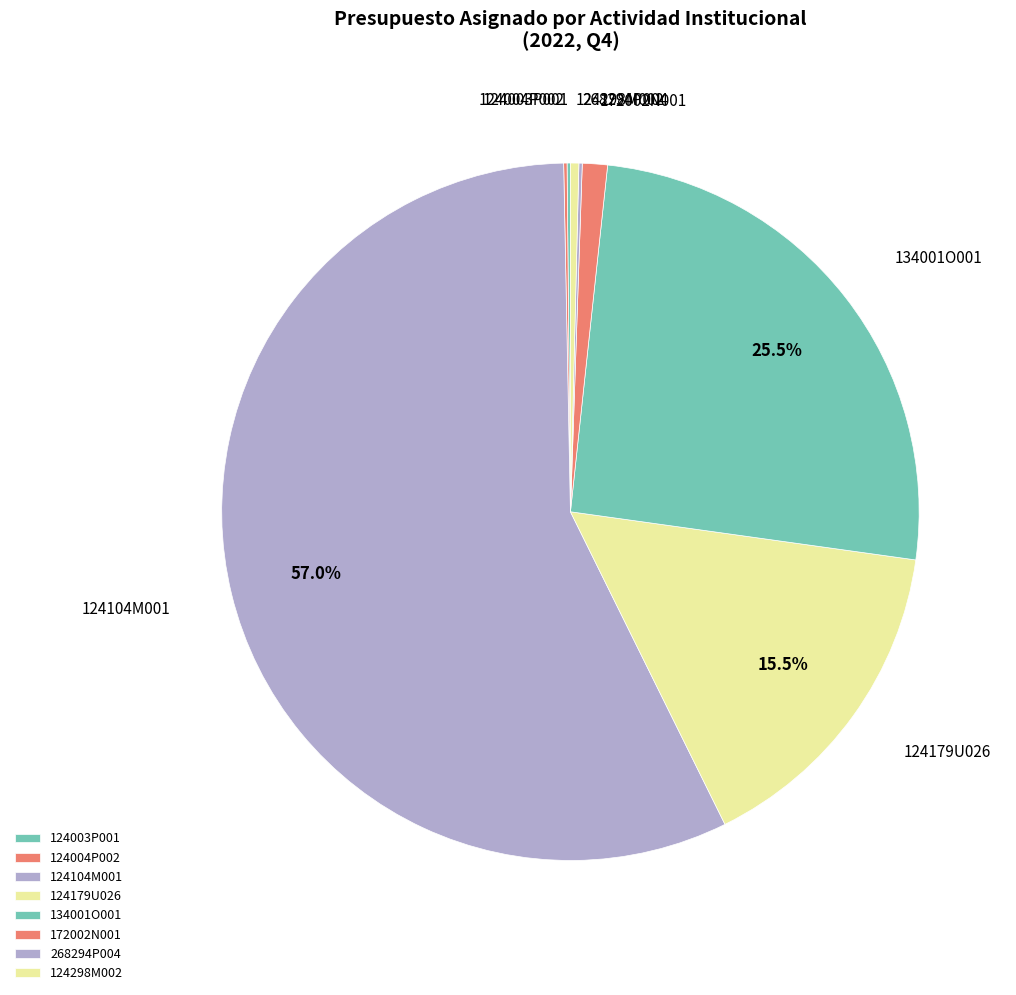

Between 172002N001 and 124298M002, which is larger?

172002N001